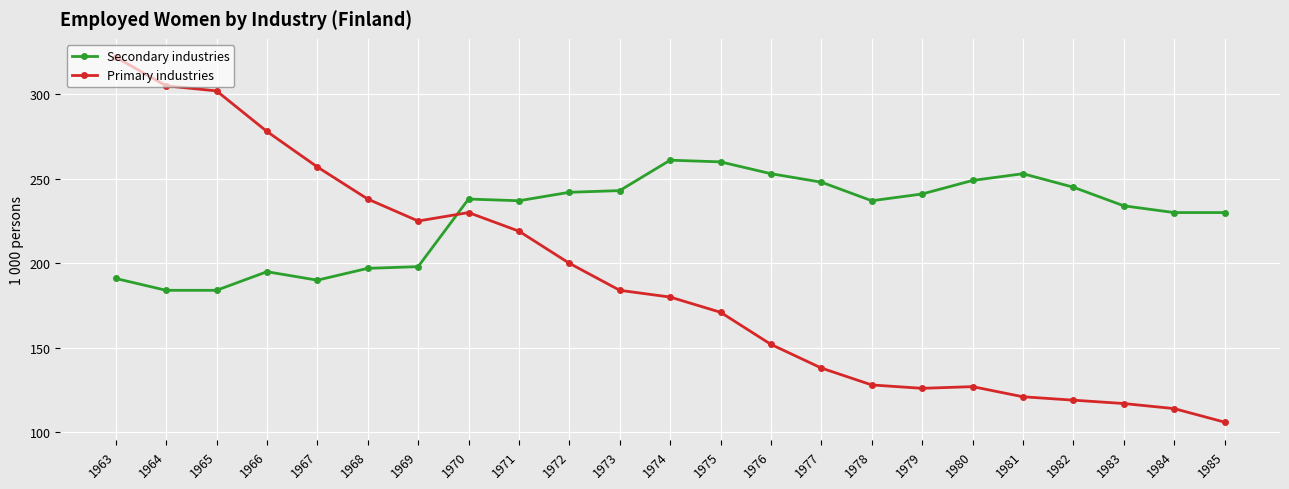

What is the sum of all Secondary industries values?

5240